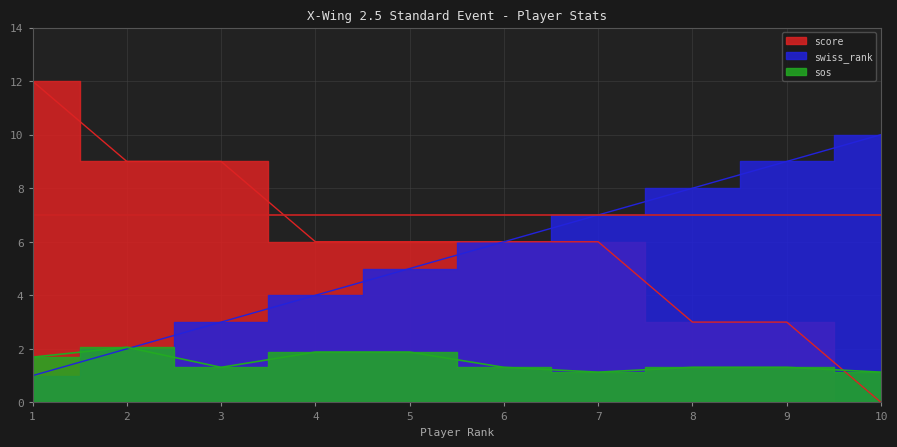

What is the value of the score point at the 6th from the left?

6.0